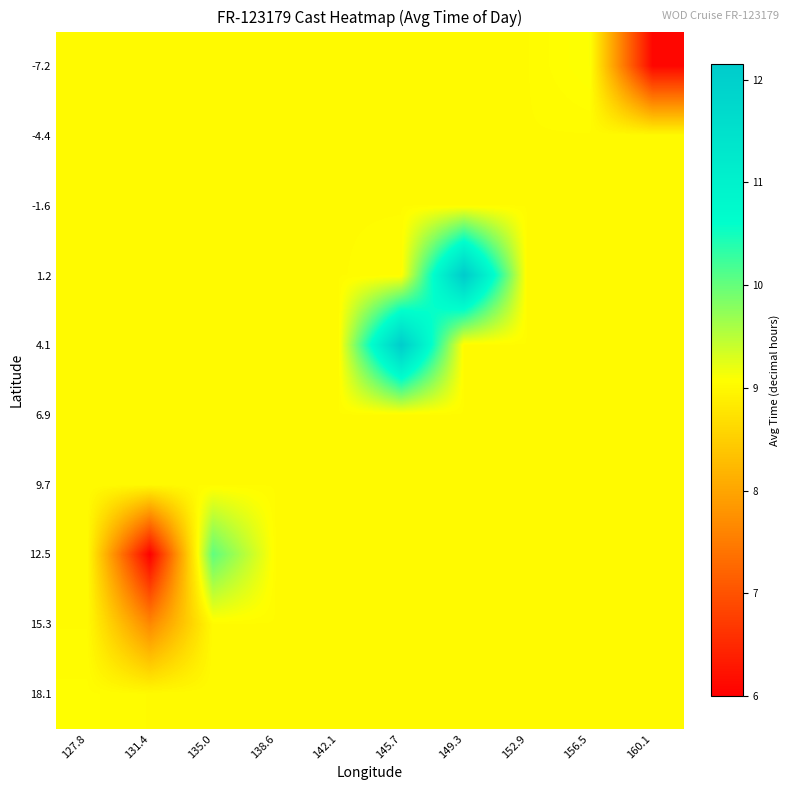

Reading left to right, list all the values displayed in this chart.

-7.2: 127.8=9.0	131.4=9.0	135.0=9.0	138.6=9.0	142.1=9.0	145.7=9.0	149.3=9.0	152.9=9.0	156.5=9.1	160.1=6.1
-4.4: 127.8=9.0	131.4=9.0	135.0=9.0	138.6=9.0	142.1=9.0	145.7=9.0	149.3=9.0	152.9=9.0	156.5=9.0	160.1=9.0
-1.6: 127.8=9.0	131.4=9.0	135.0=9.0	138.6=9.0	142.1=9.0	145.7=9.0	149.3=9.0	152.9=9.0	156.5=9.0	160.1=9.0
1.2: 127.8=9.0	131.4=9.0	135.0=9.0	138.6=9.0	142.1=9.0	145.7=9.0	149.3=12.2	152.9=9.0	156.5=9.0	160.1=9.0
4.1: 127.8=9.0	131.4=9.0	135.0=9.0	138.6=9.0	142.1=9.0	145.7=12.1	149.3=9.0	152.9=9.0	156.5=9.0	160.1=9.0
6.9: 127.8=9.0	131.4=9.0	135.0=9.0	138.6=9.0	142.1=9.0	145.7=9.0	149.3=9.0	152.9=9.0	156.5=9.0	160.1=9.0
9.7: 127.8=9.0	131.4=9.0	135.0=9.0	138.6=9.0	142.1=9.0	145.7=9.0	149.3=9.0	152.9=9.0	156.5=9.0	160.1=9.0
12.5: 127.8=9.0	131.4=6.0	135.0=10.0	138.6=9.0	142.1=9.0	145.7=9.0	149.3=9.0	152.9=9.0	156.5=9.0	160.1=9.0
15.3: 127.8=9.0	131.4=7.7	135.0=9.0	138.6=9.0	142.1=9.0	145.7=9.0	149.3=9.0	152.9=9.0	156.5=9.0	160.1=9.0
18.1: 127.8=9.1	131.4=9.0	135.0=9.0	138.6=9.0	142.1=9.0	145.7=9.0	149.3=9.0	152.9=9.0	156.5=9.0	160.1=9.0